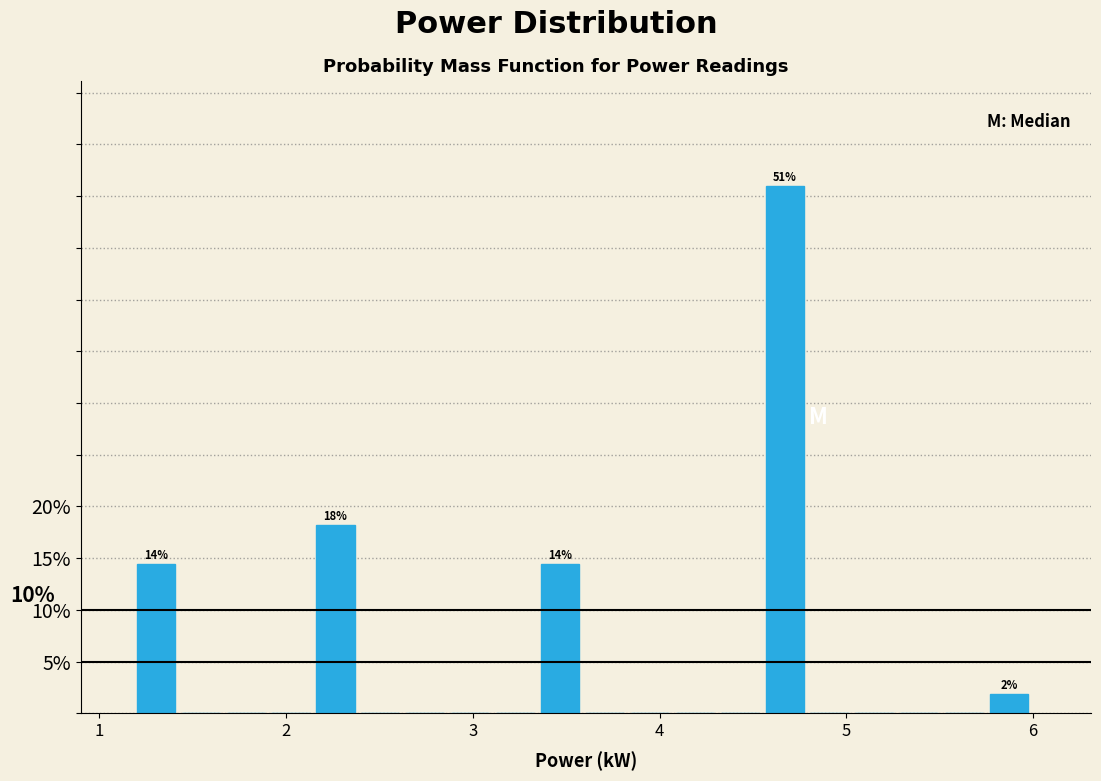

Around what value on the x-axis is the tallest bar? Give the approximate position of its centre, as read against the axis.

4.7